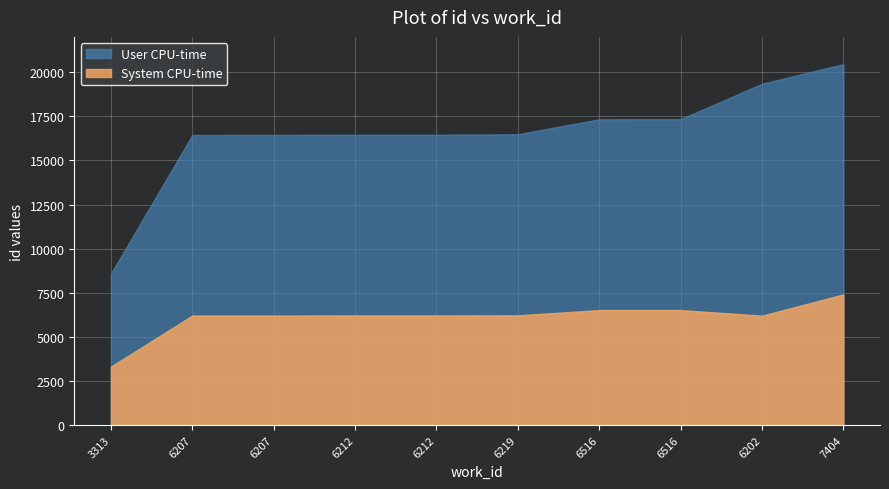

What is the highest value of the System CPU-time series?

7404